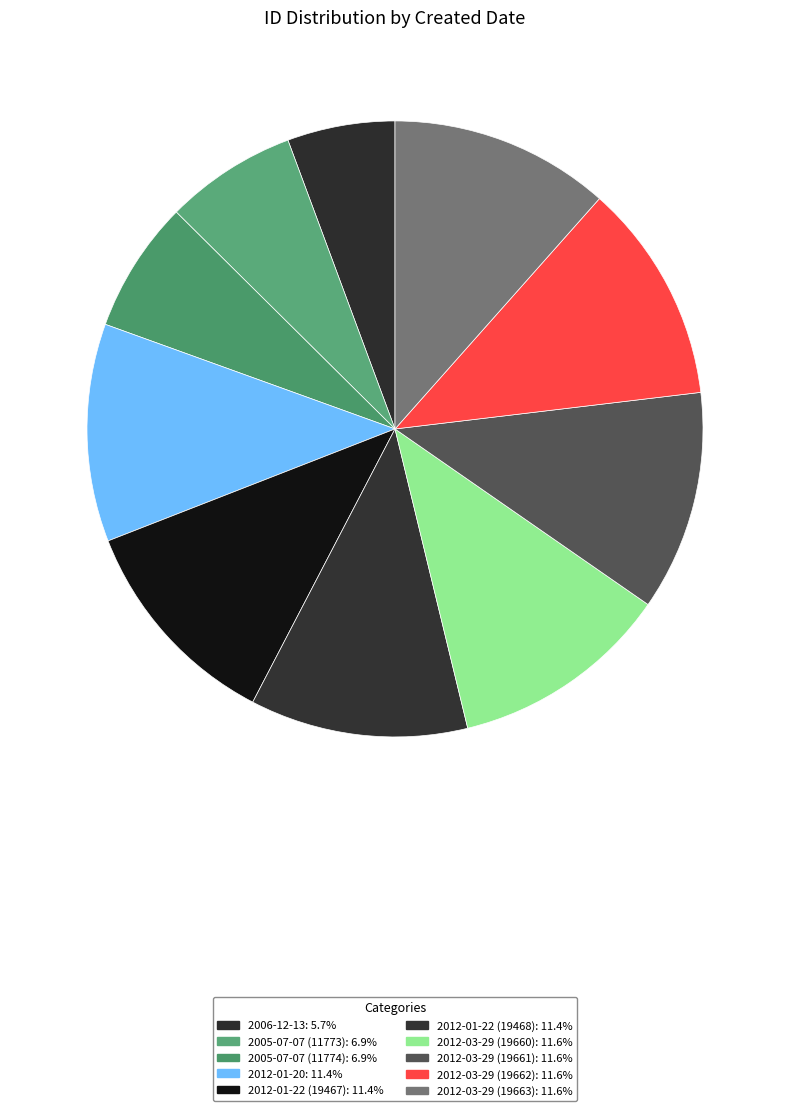

How many slices are in this pie chart?

10